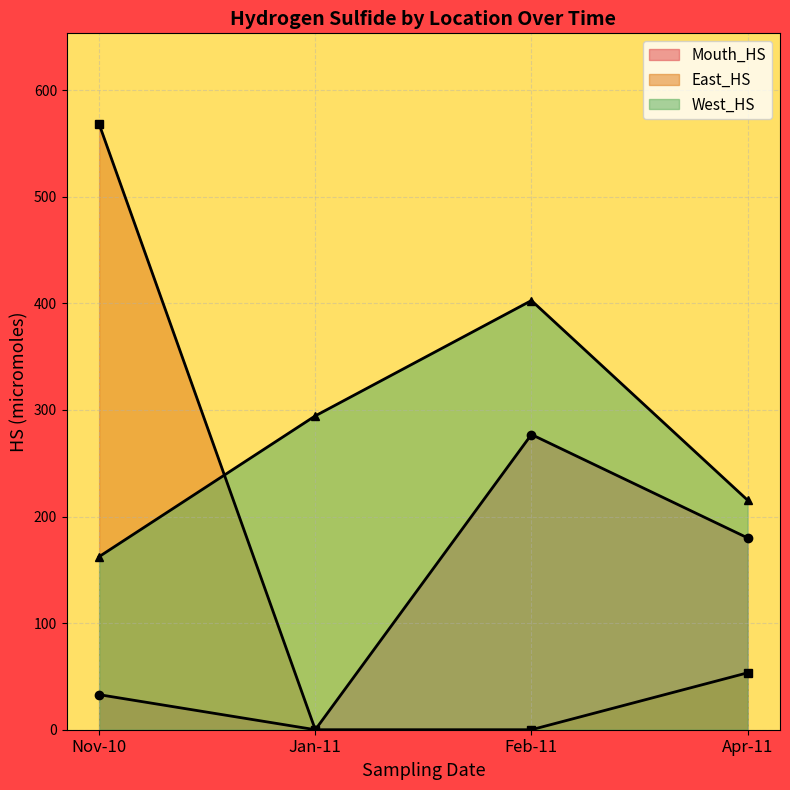

Is the value of Mouth_HS at Apr-11 greater than the value of East_HS at Nov-10?

No